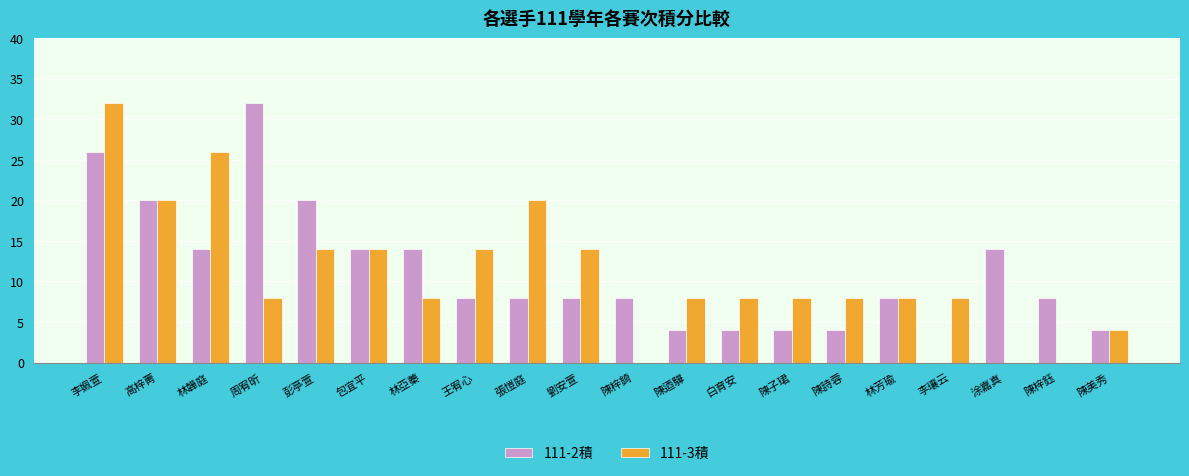

True or false: 111-3積 has a value of 8 at 周宥昕.

True